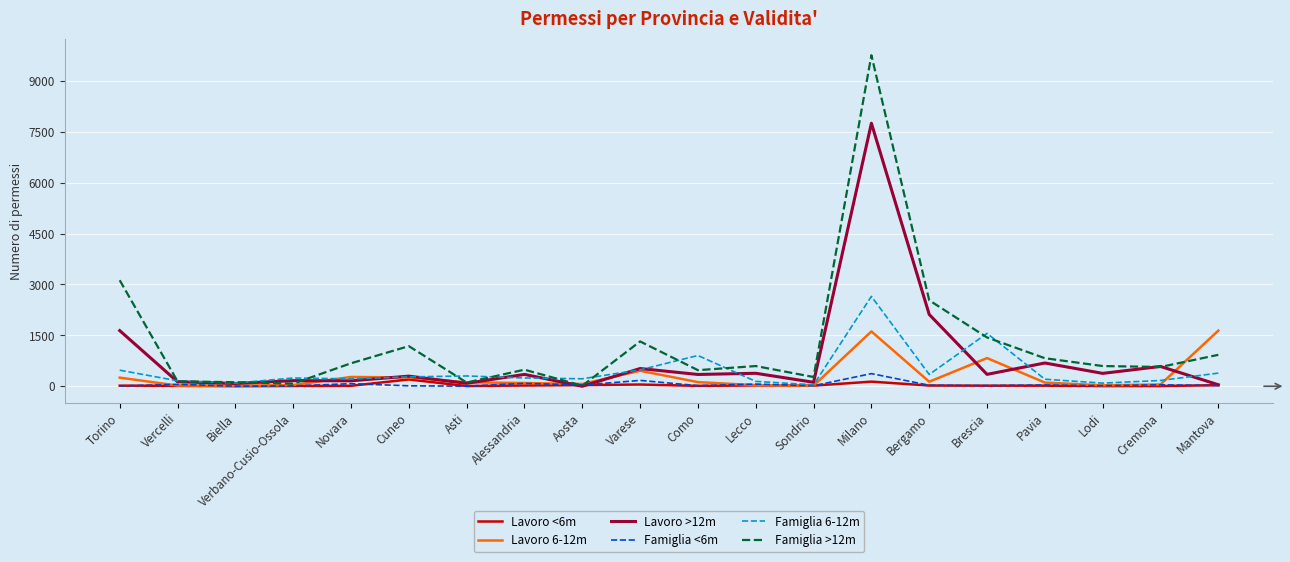

What is the spread (max minus min) of values at Pavia?

809